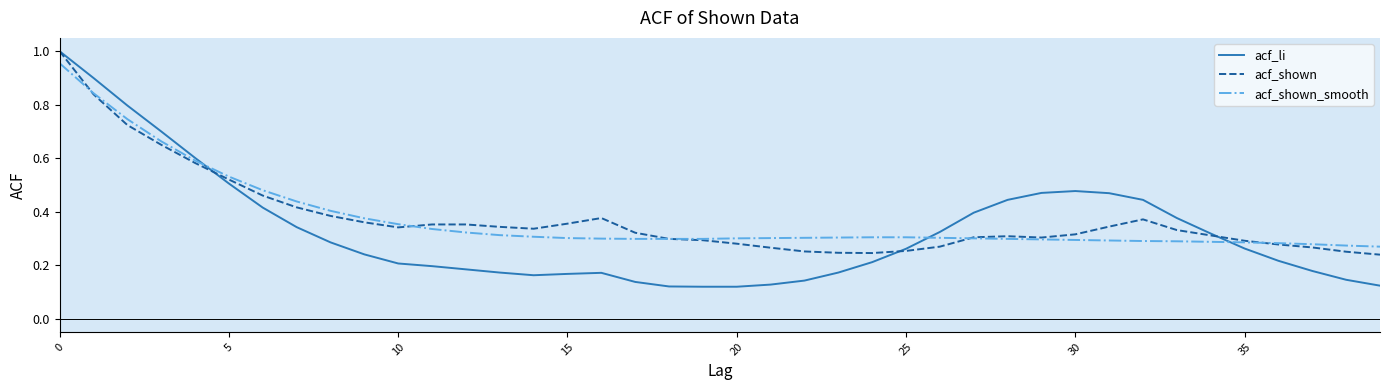

How many distinct data groups are displayed?

3